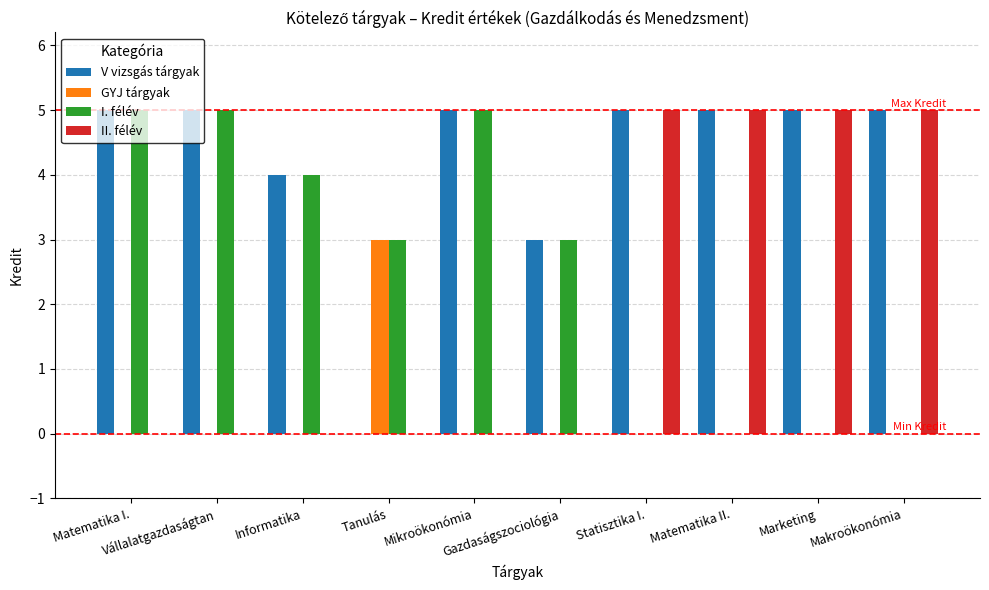

Are the bars grouped side by side (vs. stacked)?

Yes